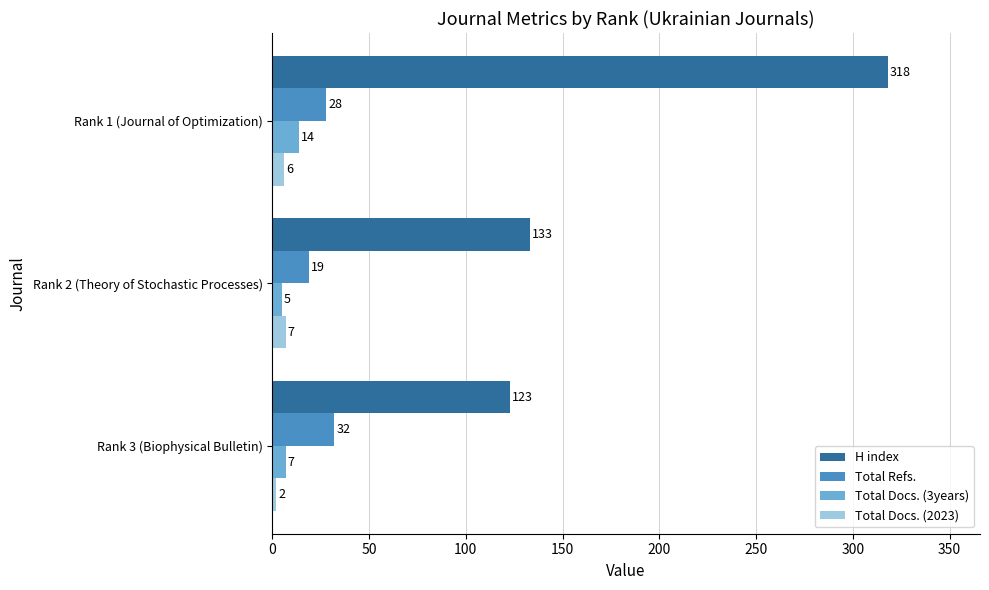

Which series has the largest total across all categories?

H index